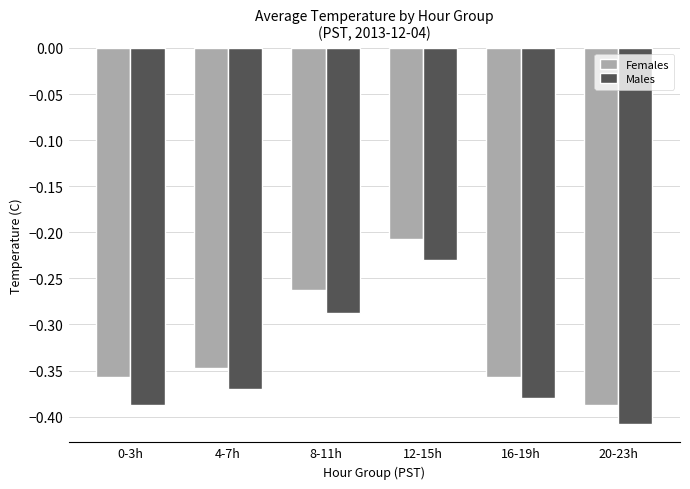

What is the sum of all Males values?

-2.1